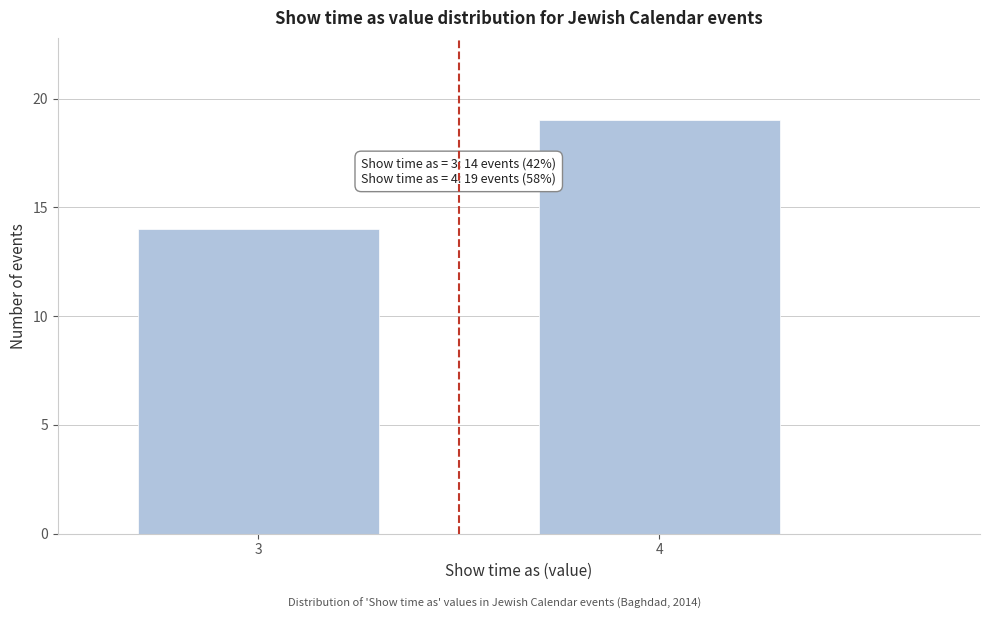

Reading left to right, extract all data points from this chart.

14	19